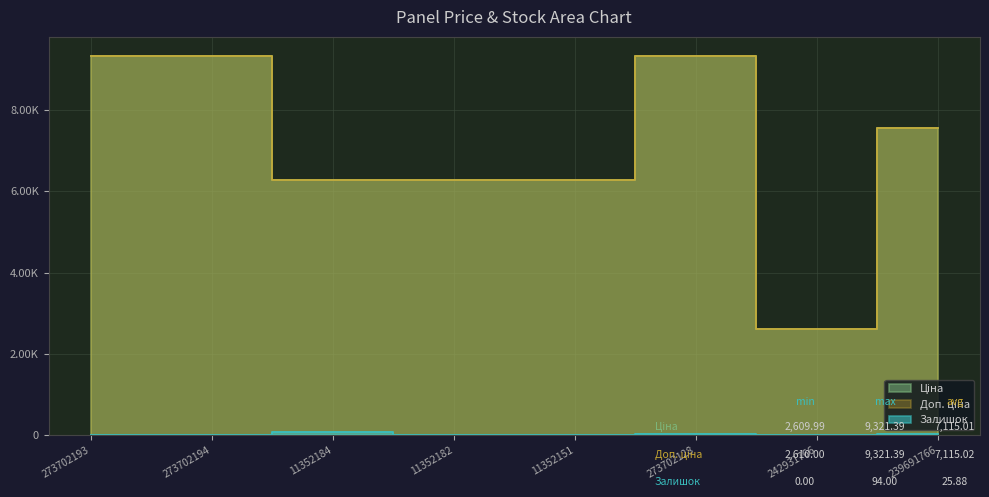

What is the total value across all series at 11352184?

12627.4